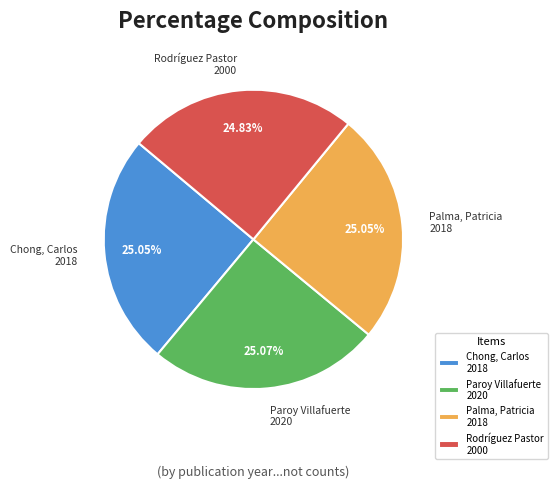

Count the number of slices in the pie.

4